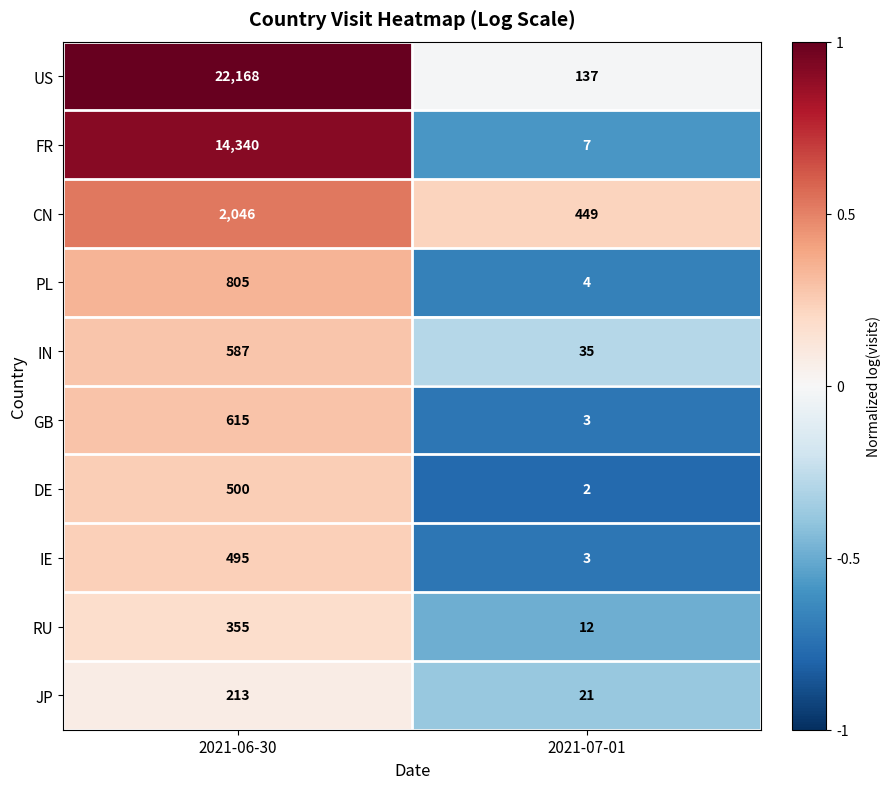

List the series in order of their peak value, lowest first.

JP, RU, IE, DE, IN, GB, PL, CN, FR, US